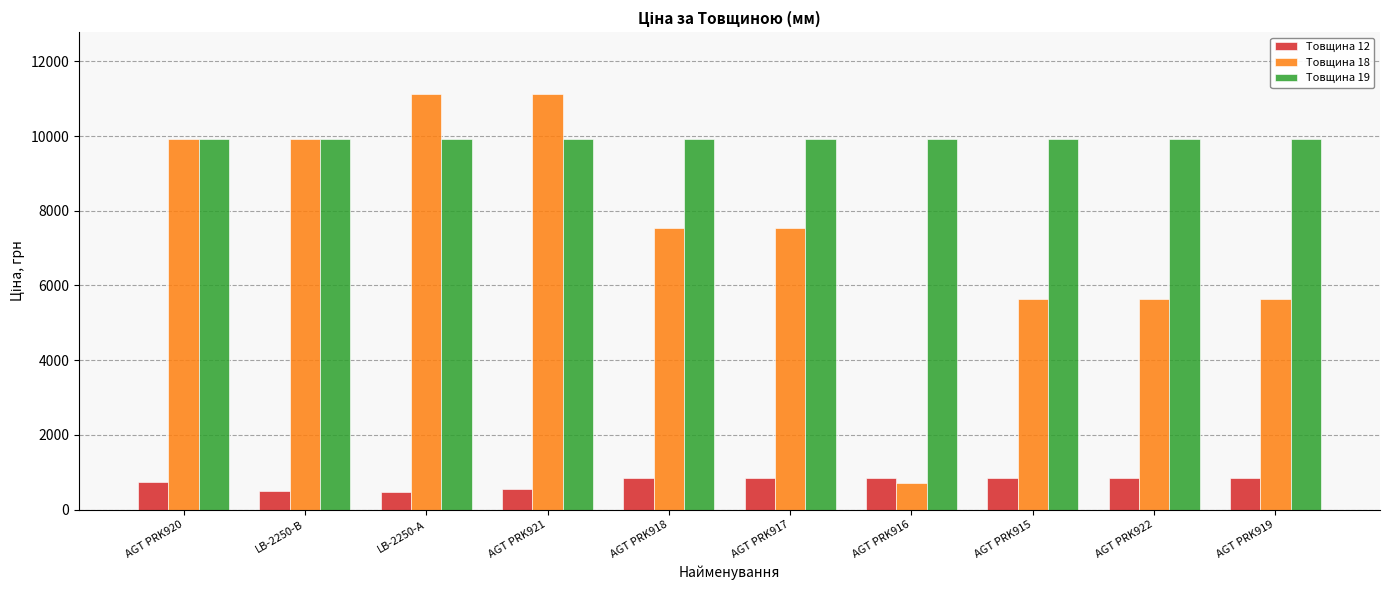

Which category has the lowest value in the Товщина 18 series?

AGT PRK916